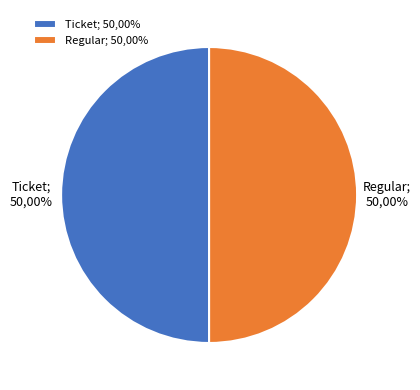

To the nearest percent, what is the average slice percentage?

50%